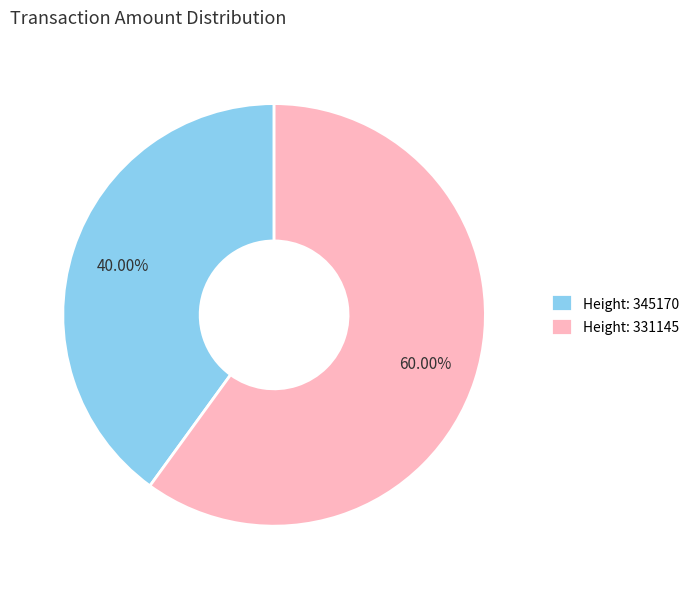

How many segments does this pie chart have?

2